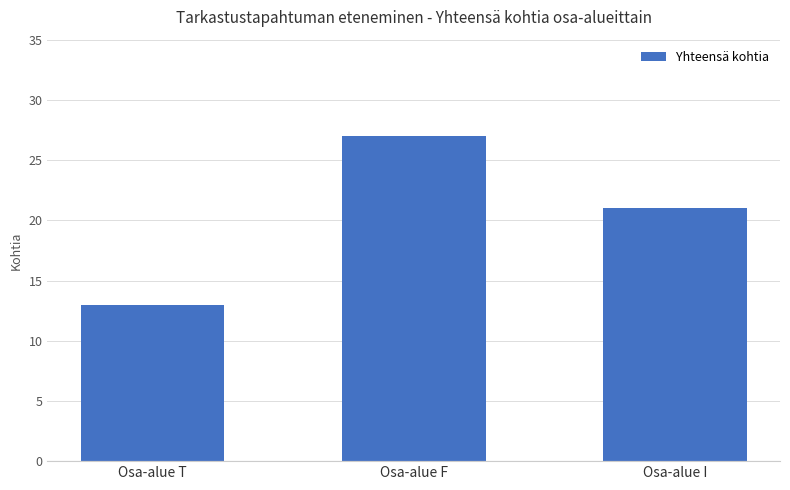

Reading right to left, transcribe all the data shown in this chart.

Osa-alue I=21	Osa-alue F=27	Osa-alue T=13